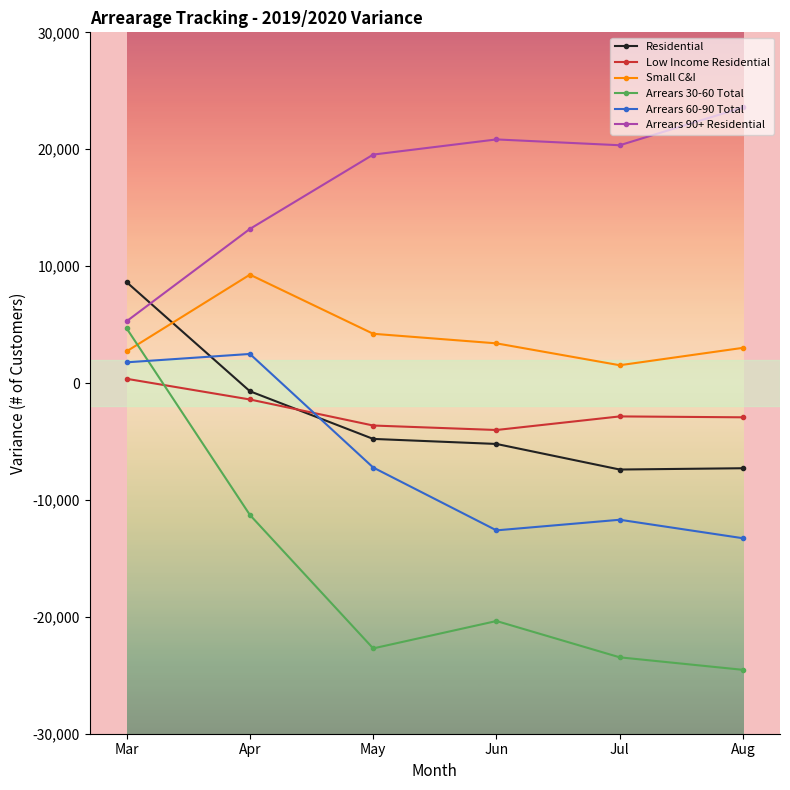

Is the value of Low Income Residential at Jun greater than the value of Arrears 30-60 Total at Apr?

Yes